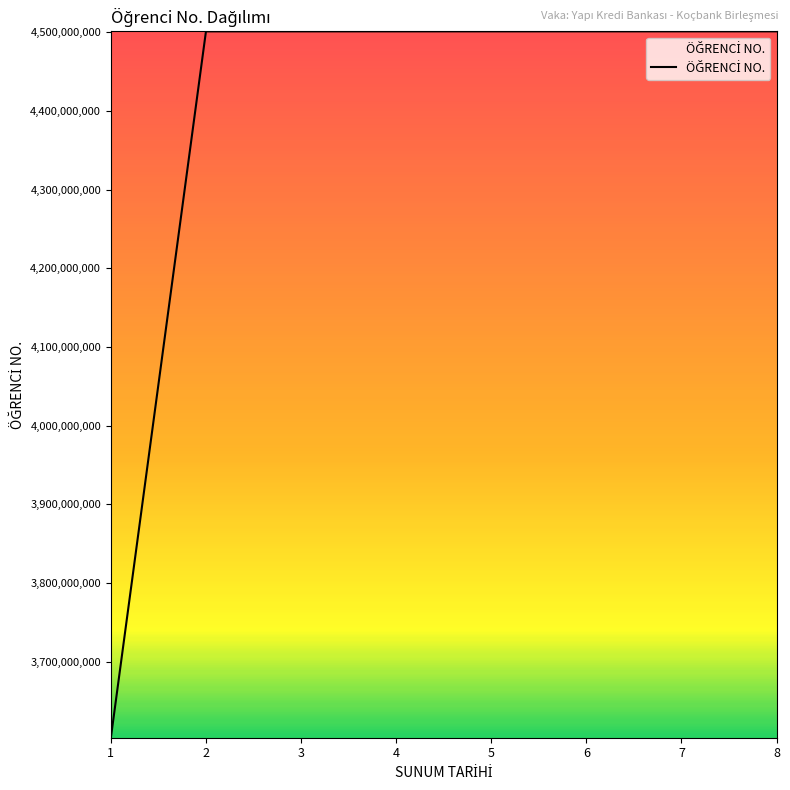

What is the approximate value at 5, to the nearest 100?

4501160000